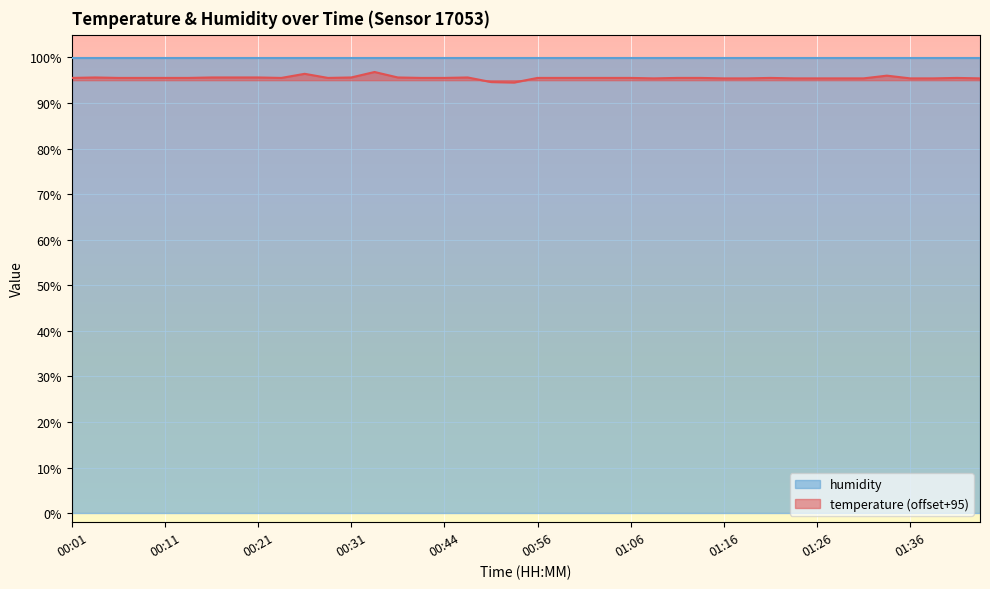

Where is the first local minimum?

00:24